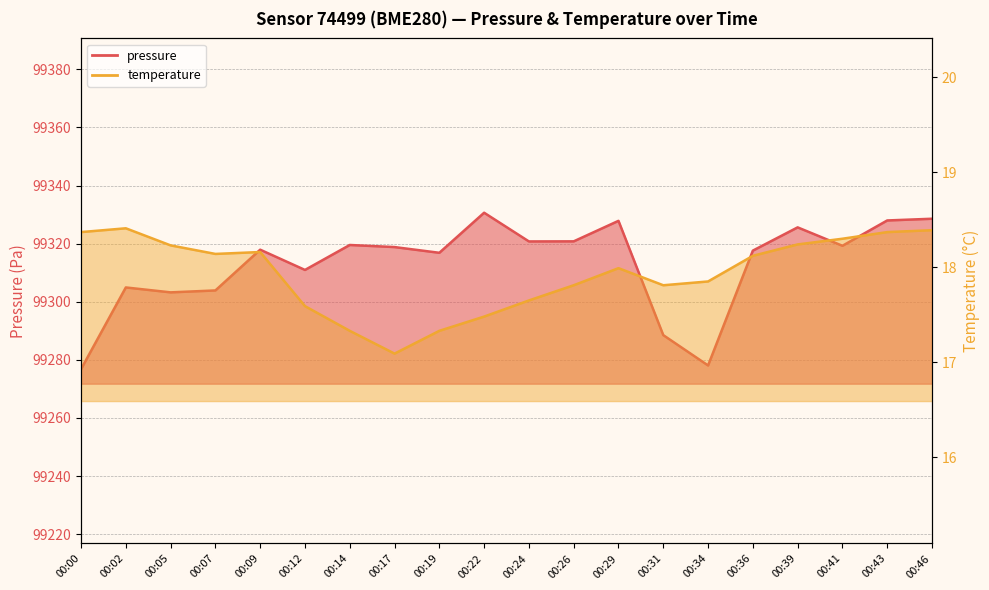

What is the average value of the temperature series?

17.9